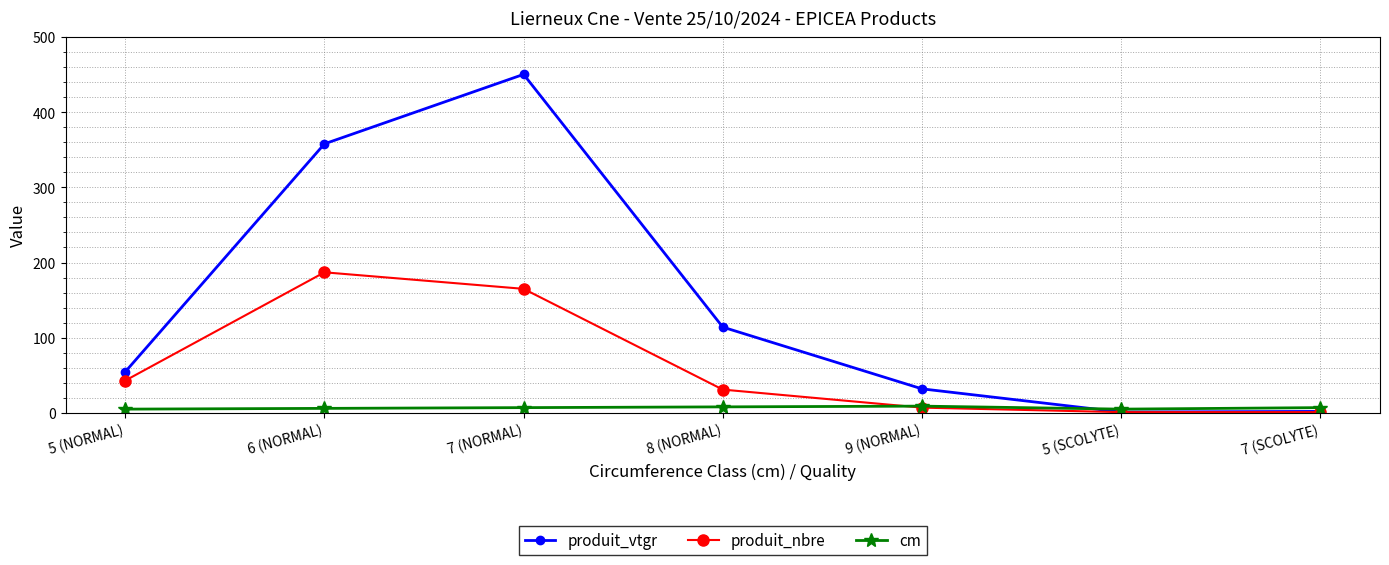

Rank the series by their average value, from highest to lowest.

produit_vtgr, produit_nbre, cm